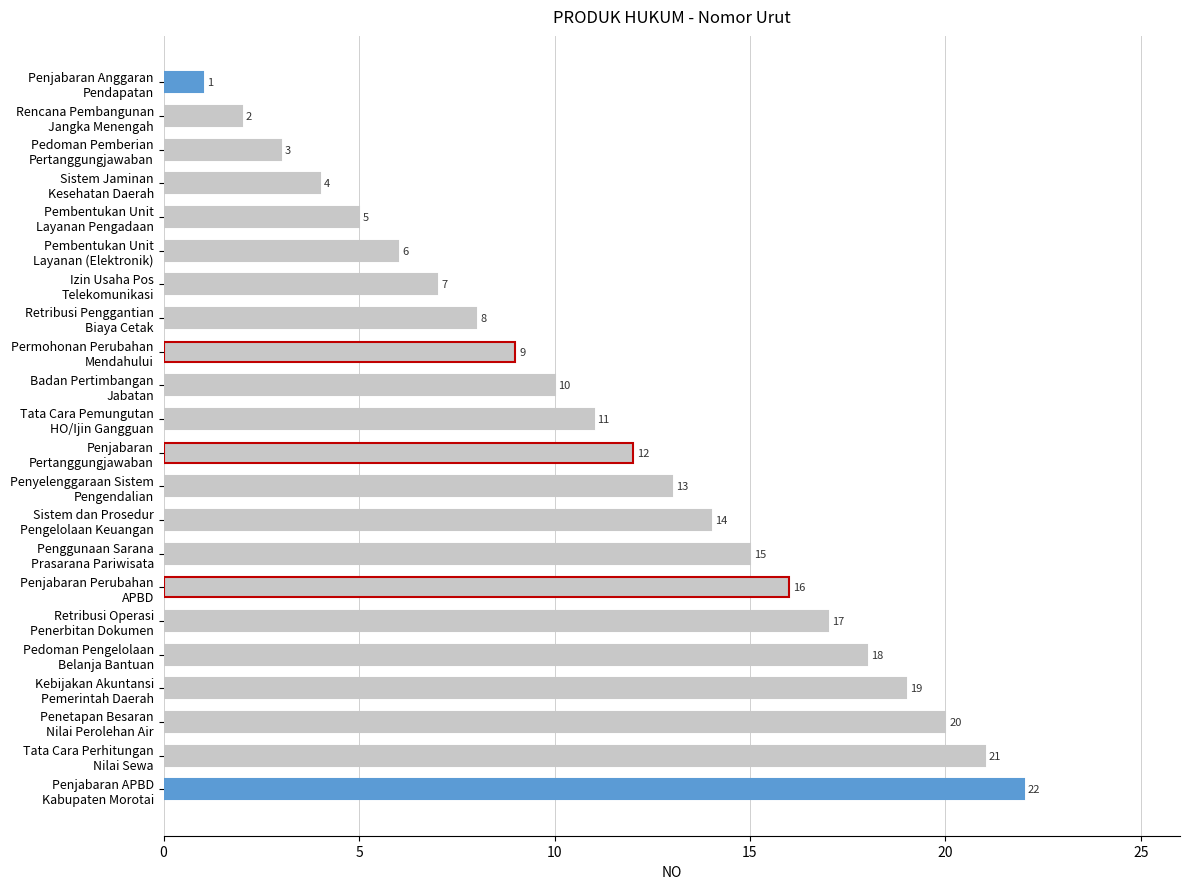

What is the sum of all values?

253